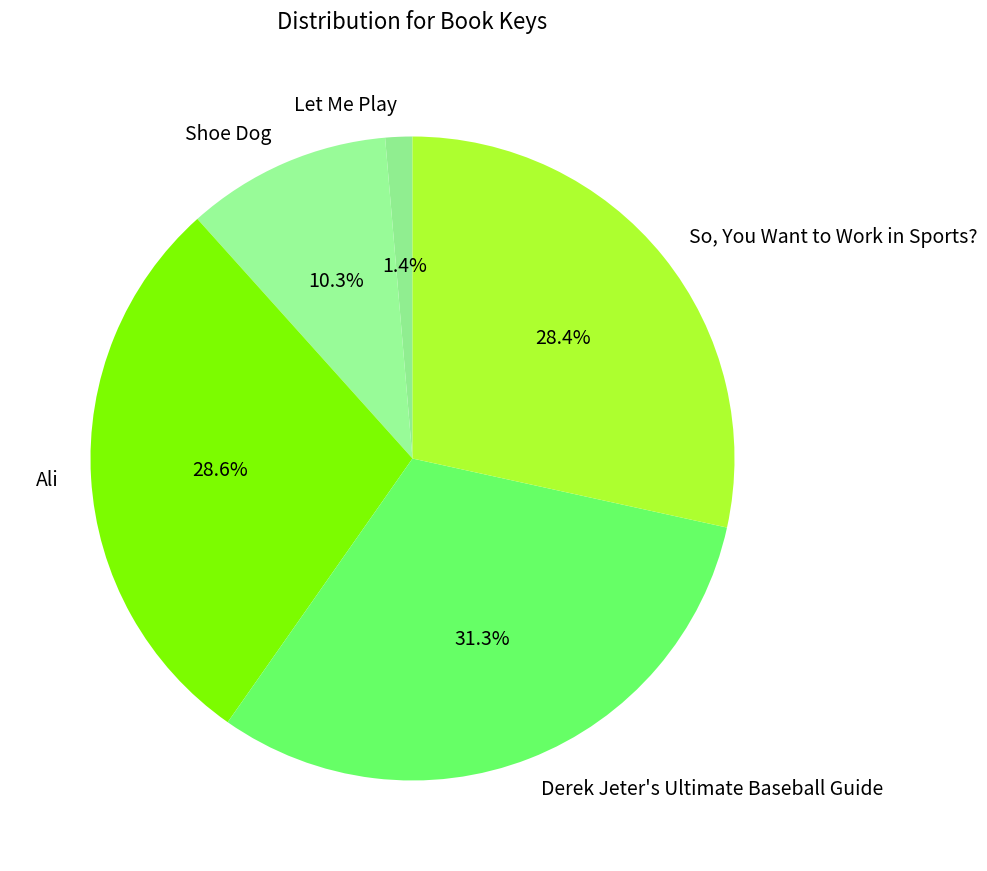

How many segments does this pie chart have?

5